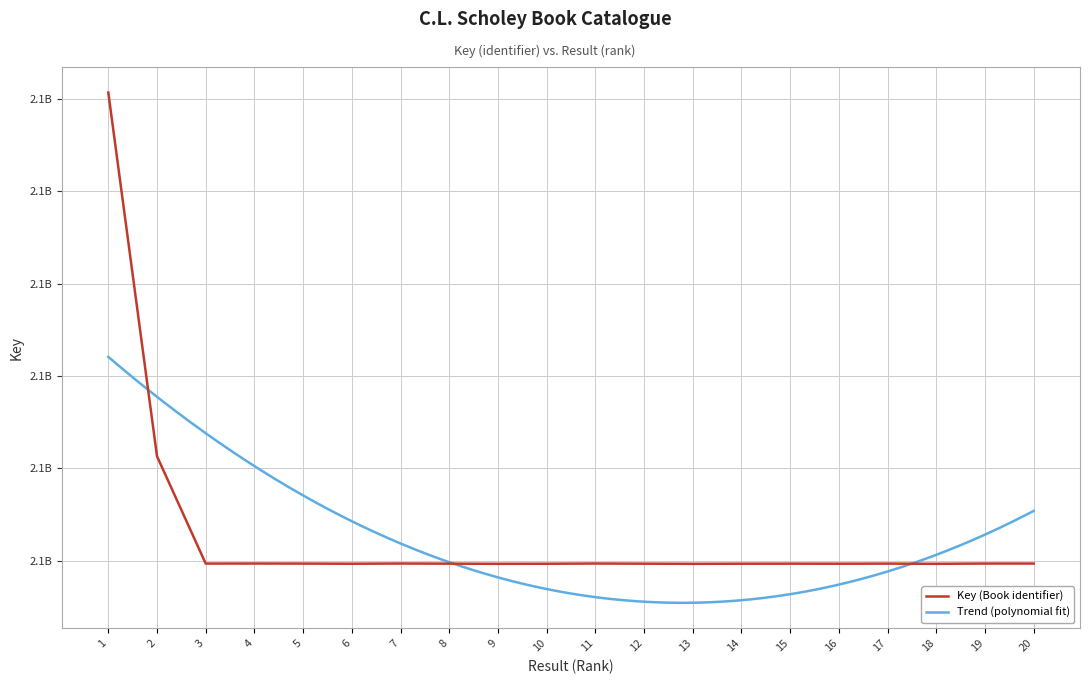

Which label corresponds to the smallest value in the chart?

13